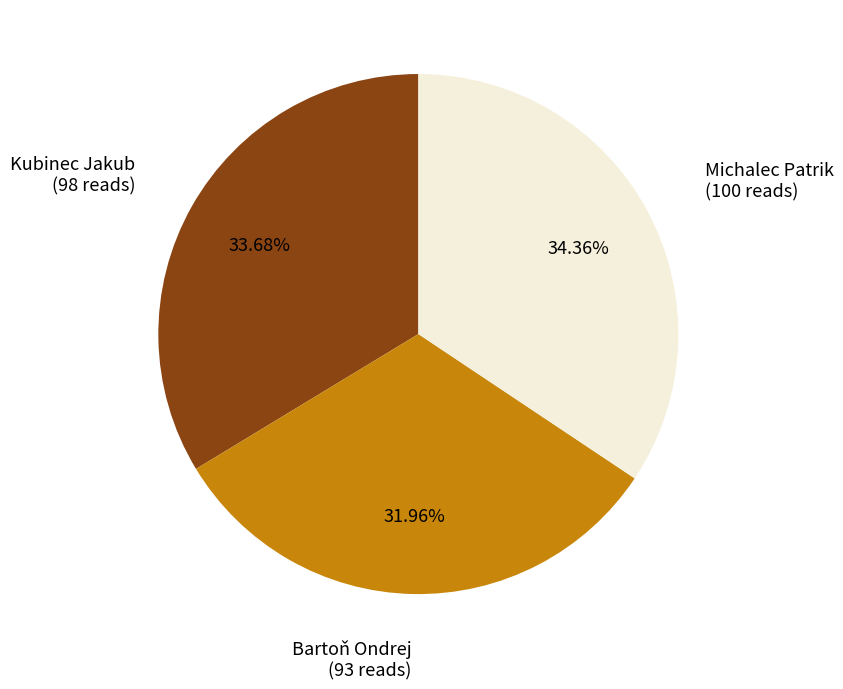

Is there any slice that represents more than half of the pie?

No